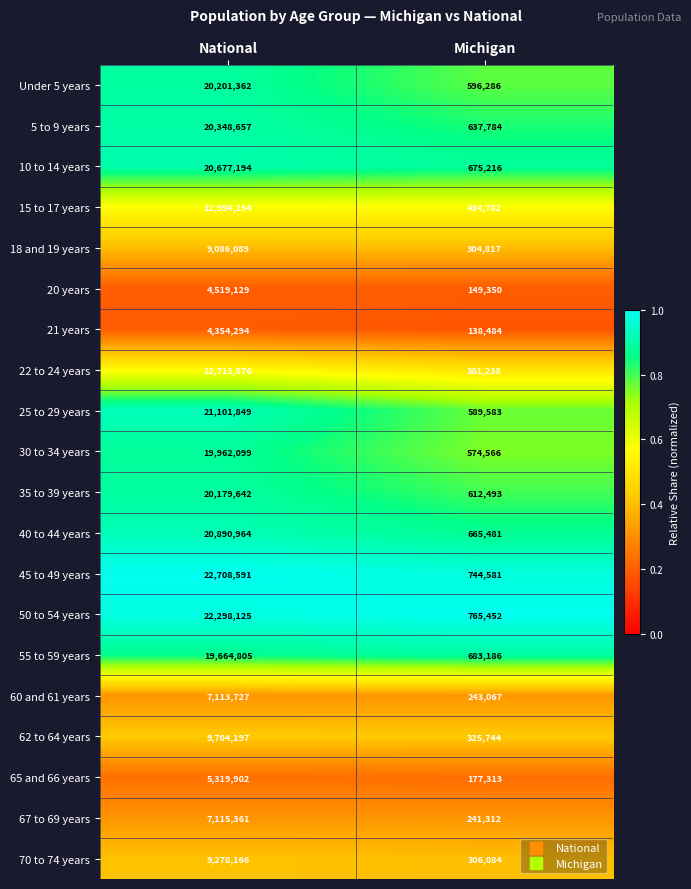

Is it true that Under 5 years equals 596286 at Michigan?

True